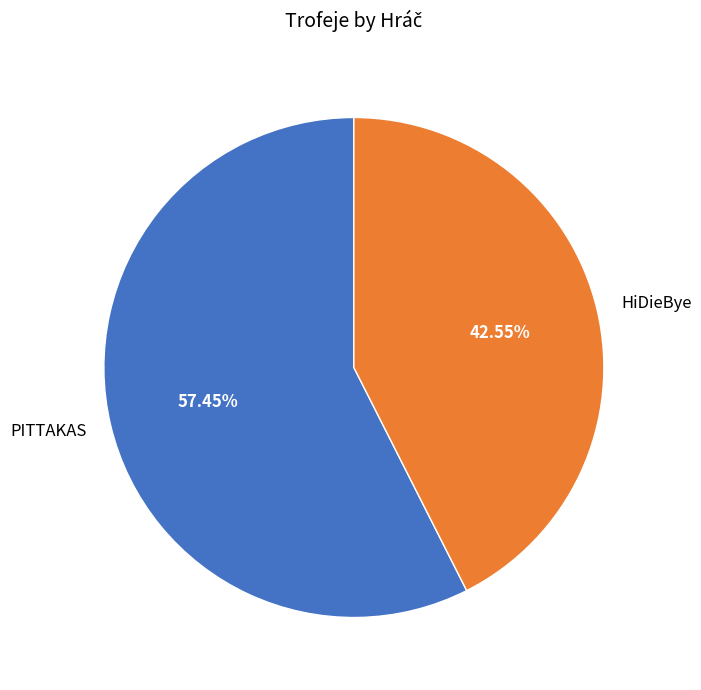

Rank the categories by value from highest to lowest.

PITTAKAS, HiDieBye